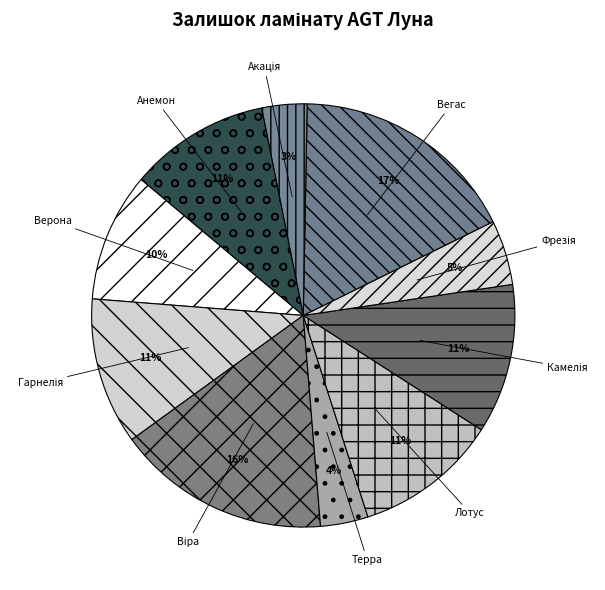

To the nearest percent, what is the difference between the largest and smallest slice percentages?

14%